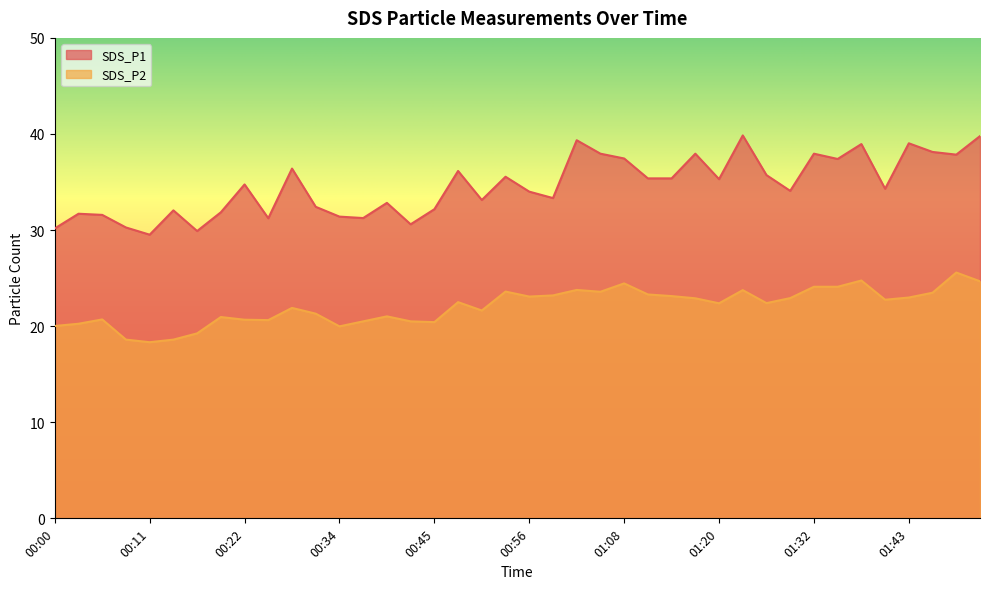

At which label is SDS_P2 closest to 21?

00:39